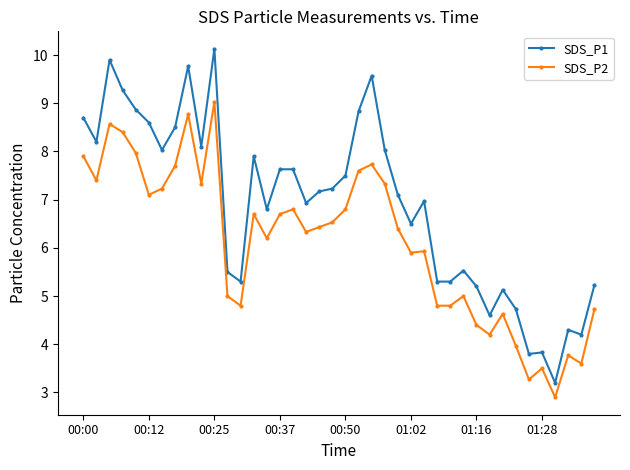

Rank the series by their maximum value, from highest to lowest.

SDS_P1, SDS_P2